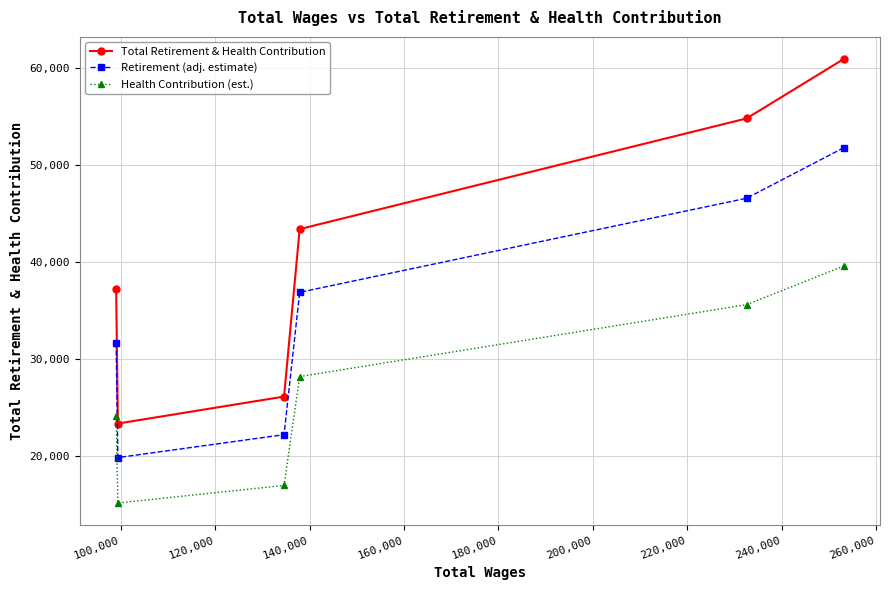

Which series has the largest total across all categories?

Total Retirement & Health Contribution